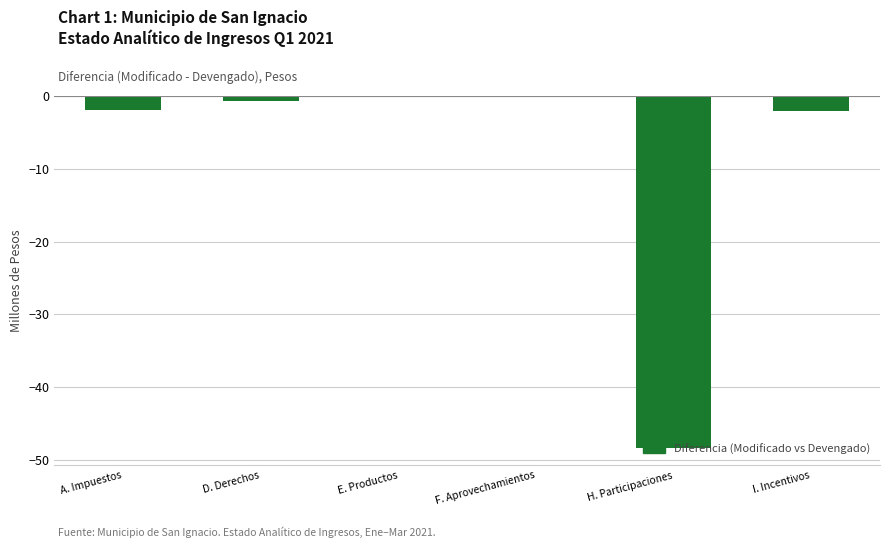

Which has a higher value, E. Productos or H. Participaciones?

E. Productos